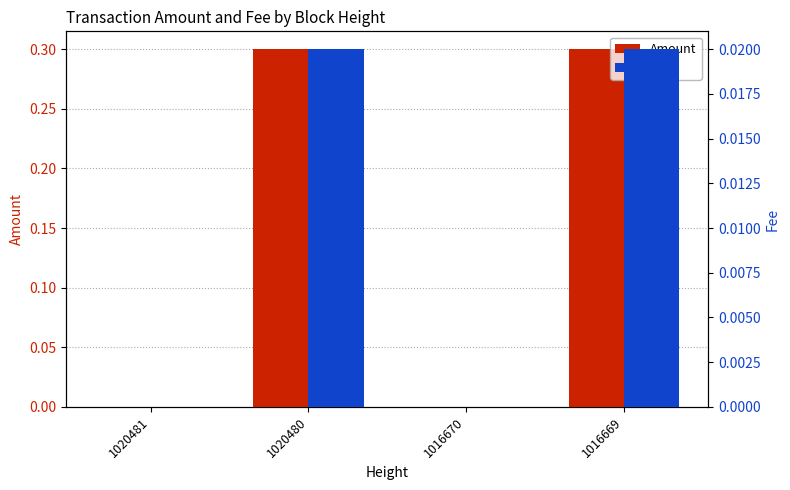

Is the value of Fee at 1016670 greater than the value of Amount at 1020481?

No